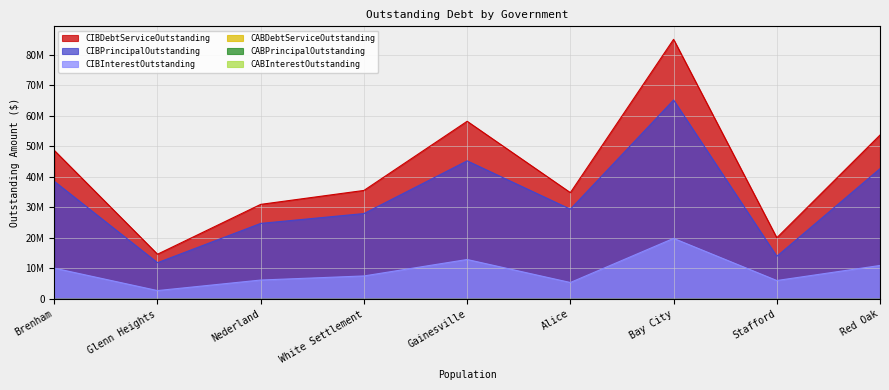

What is the difference between the maximum and second lowest values in the CIBPrincipalOutstanding series?

51131000.0